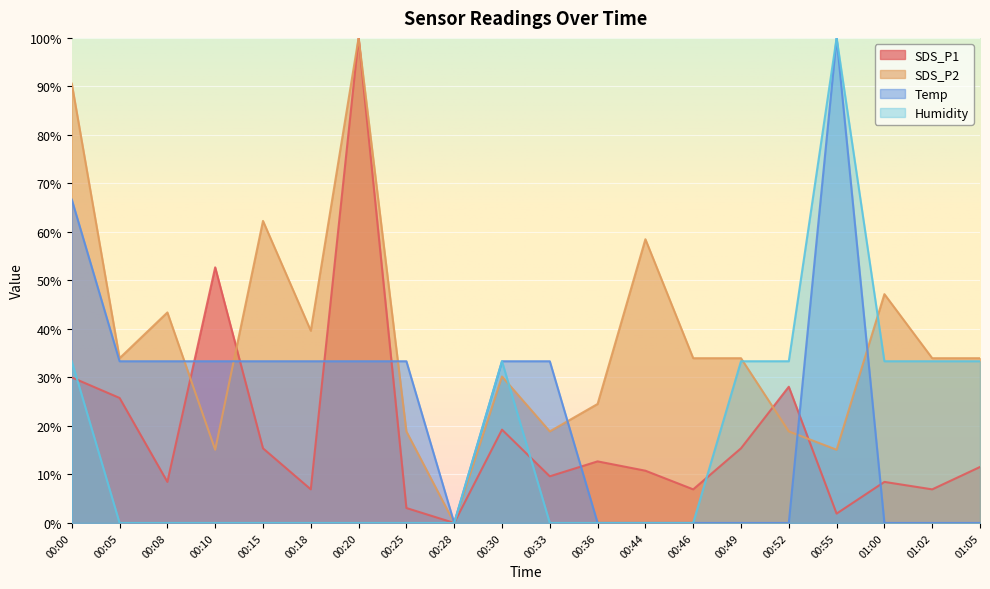

True or false: SDS_P1 has more than 0 points higher than both neighbors.

True